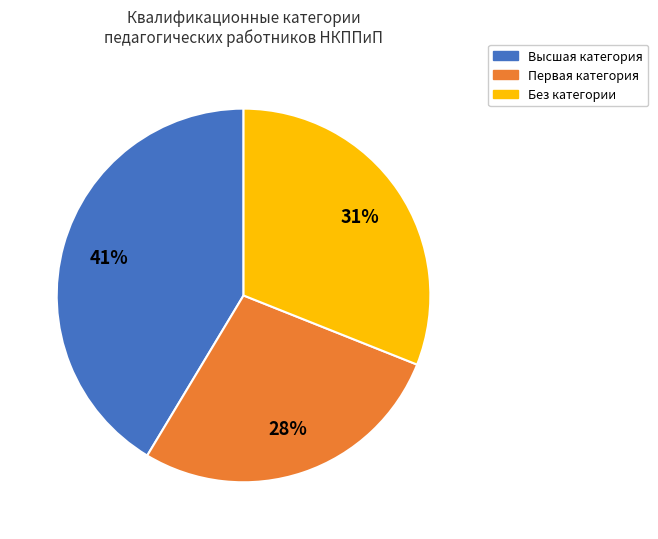

To the nearest percent, what is the average slice percentage?

33%